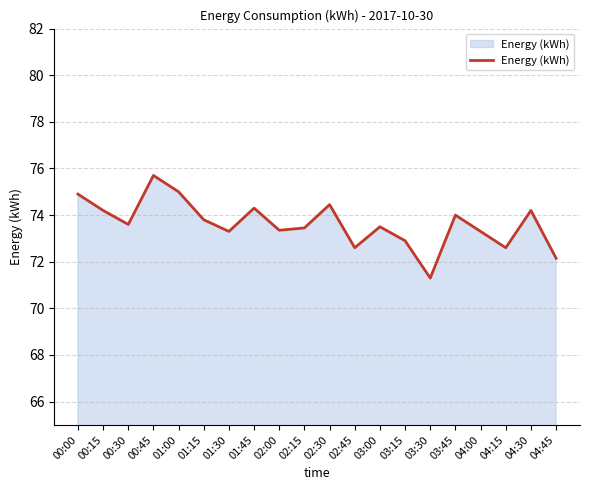

True or false: the data shows 109.3 at 00:15.

False